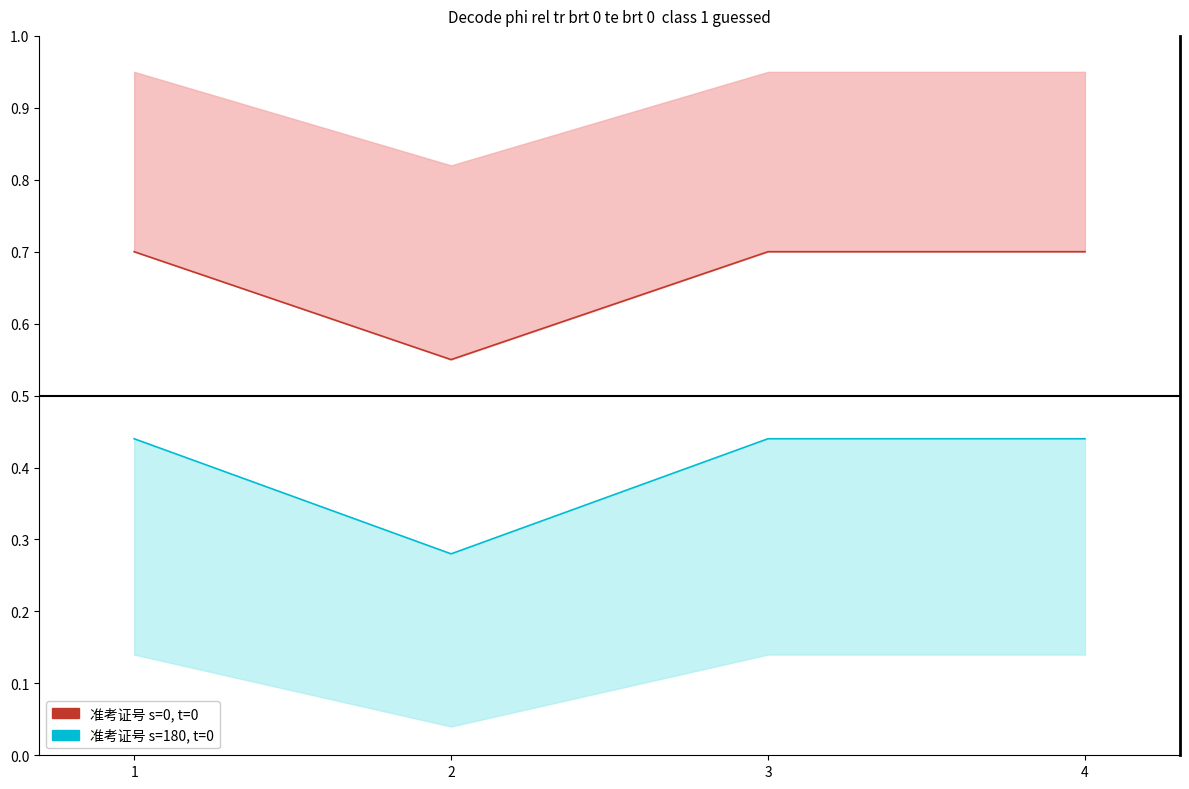

At which category is the sum across all series the highest?

1